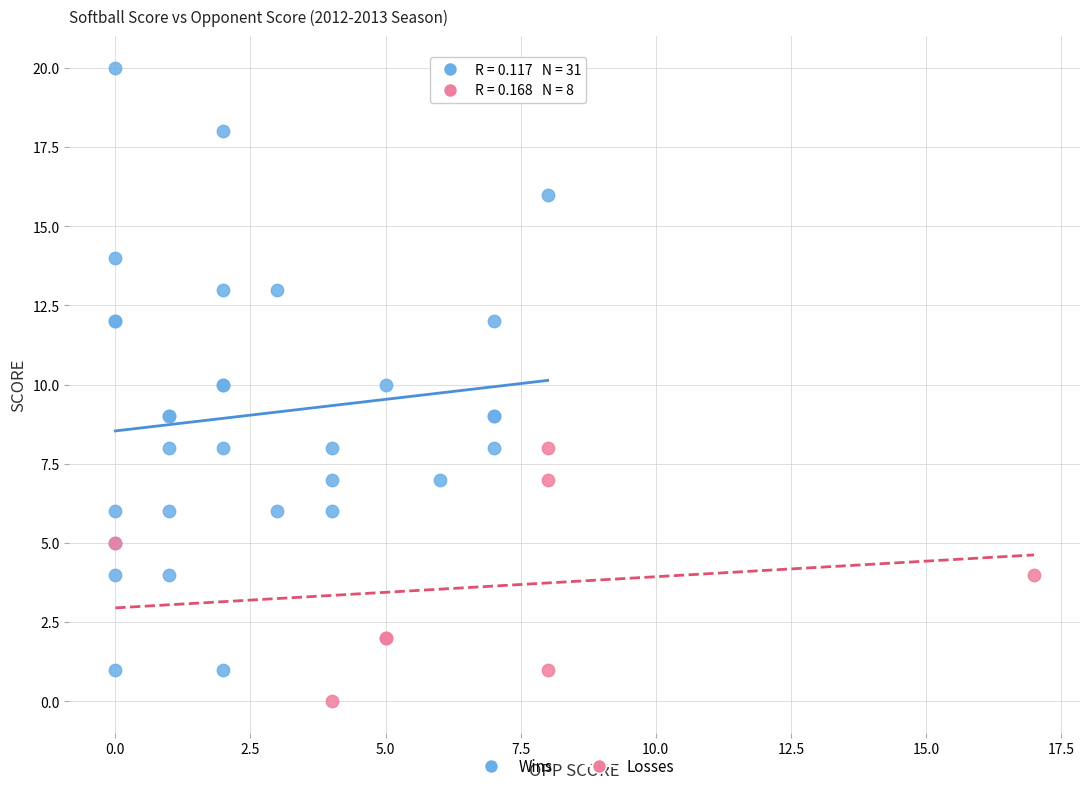

Which series contains the lowest Y value?

Losses